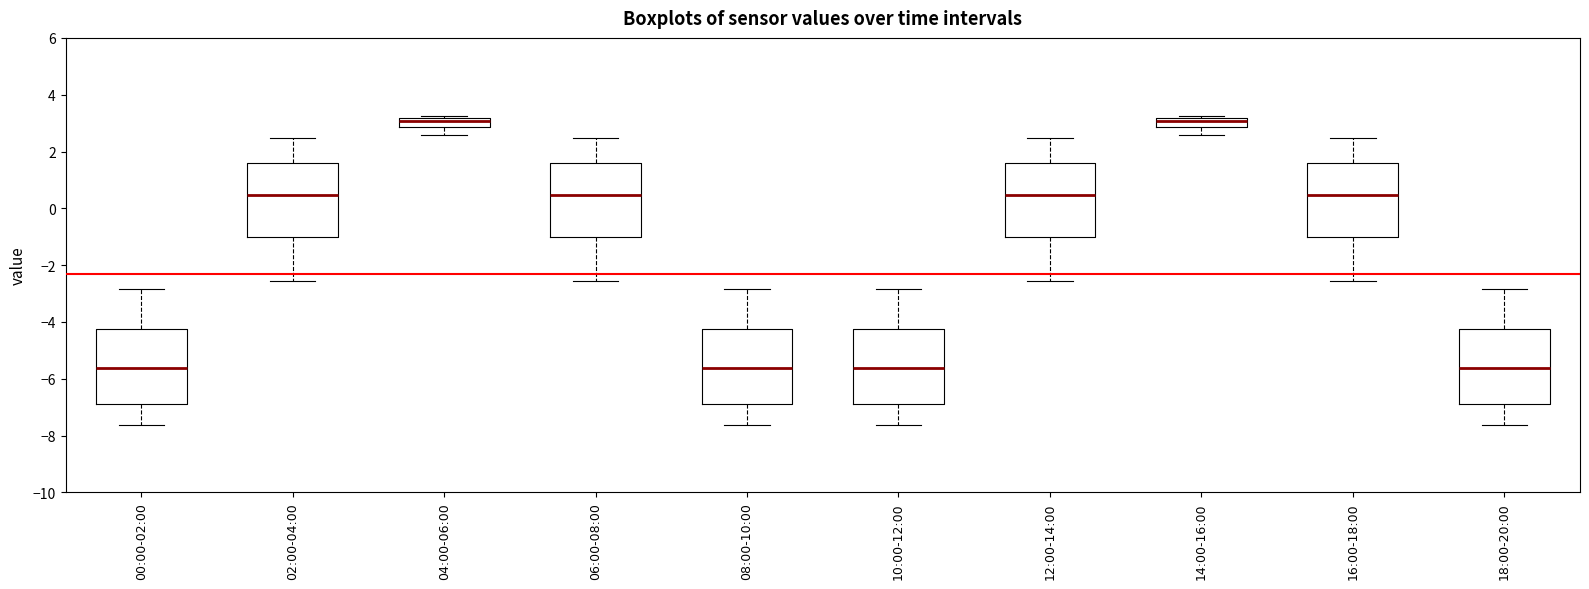

Reading left to right, transcribe this box plot: for each box, give where its median line is, the range the box spans, and where its two whiskers end, as read against the y-axis. The values are not printed on the chart, so give them approximately, as read against the axis.

00:00-02:00: median -5.6, box -6.8 to -4.2, whiskers -7.6 to -2.8
02:00-04:00: median 0.4, box -1.0 to 1.6, whiskers -2.6 to 2.4
04:00-06:00: median 3.0, box 2.8 to 3.2, whiskers 2.6 to 3.2
06:00-08:00: median 0.4, box -1.0 to 1.6, whiskers -2.6 to 2.4
08:00-10:00: median -5.6, box -6.8 to -4.2, whiskers -7.6 to -2.8
10:00-12:00: median -5.6, box -6.8 to -4.2, whiskers -7.6 to -2.8
12:00-14:00: median 0.4, box -1.0 to 1.6, whiskers -2.6 to 2.4
14:00-16:00: median 3.0, box 2.8 to 3.2, whiskers 2.6 to 3.2
16:00-18:00: median 0.4, box -1.0 to 1.6, whiskers -2.6 to 2.4
18:00-20:00: median -5.6, box -6.8 to -4.2, whiskers -7.6 to -2.8